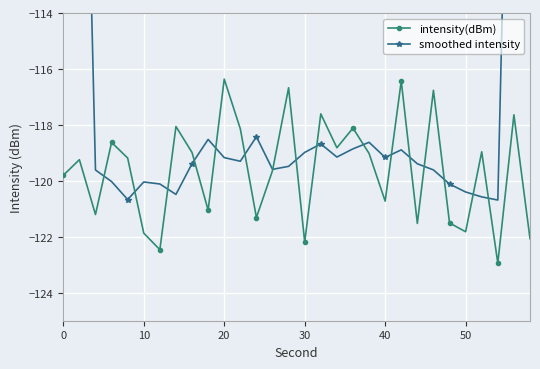

True or false: smoothed intensity has more than 2 interior local peaks.

True